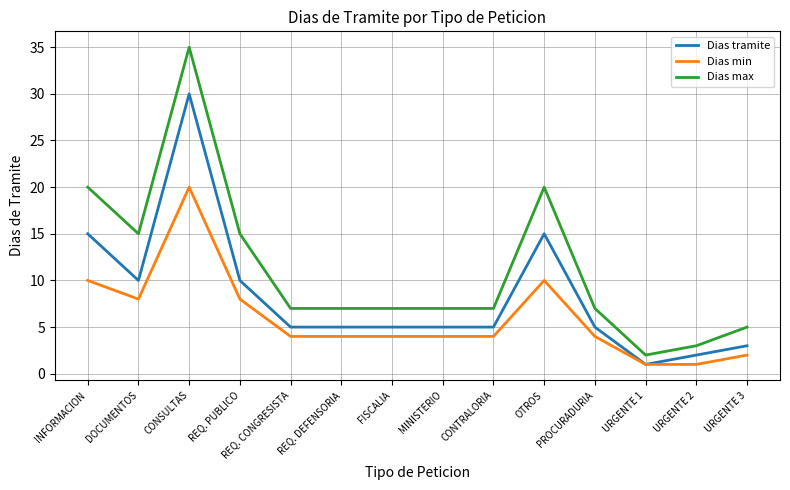

List the series in order of their peak value, lowest first.

Dias min, Dias tramite, Dias max